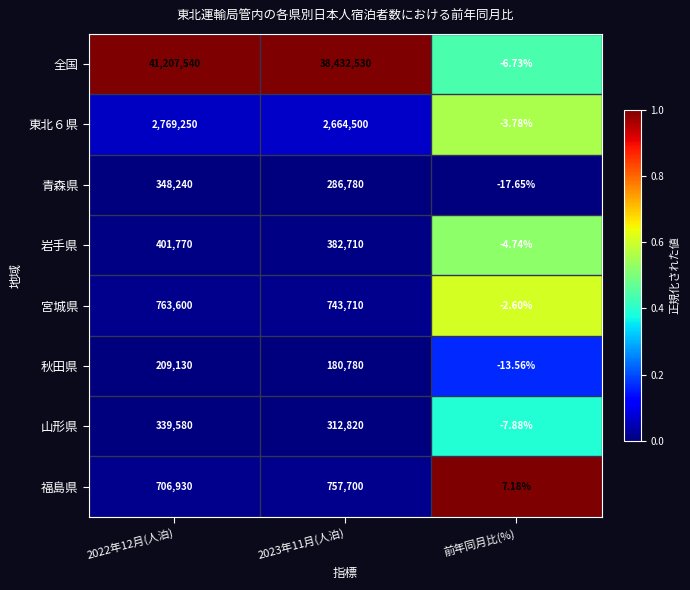

Which series has the largest total across all categories?

全国